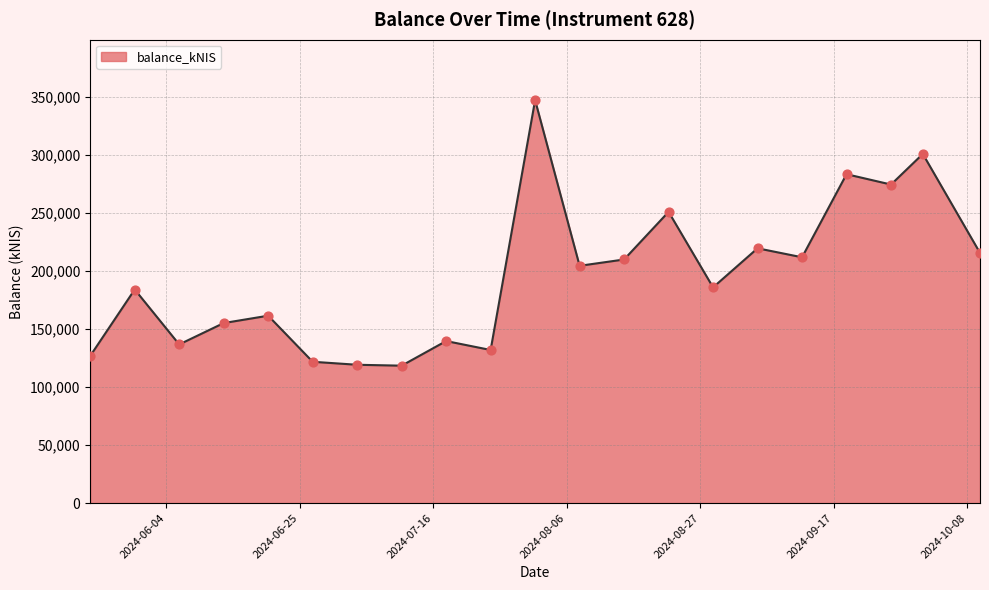

What is the maximum value shown in the chart?

347253.0